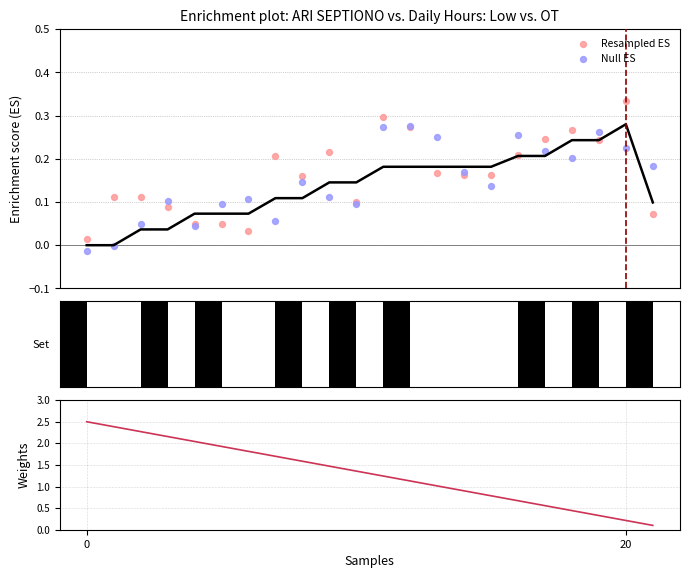

Which series contains the highest Y value?

Weights